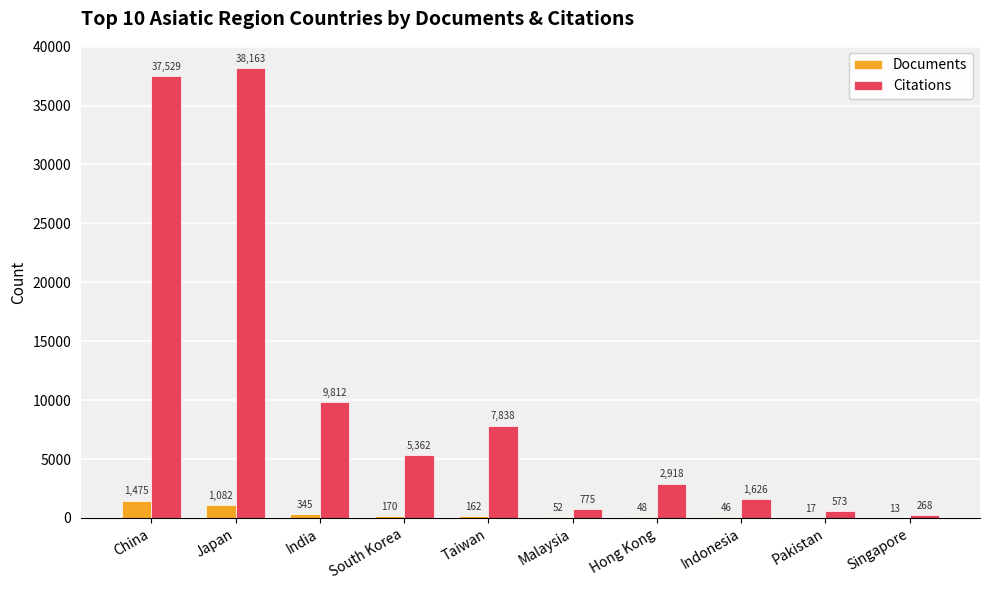

The Citations series shows 7838 at Taiwan. True or false?

True